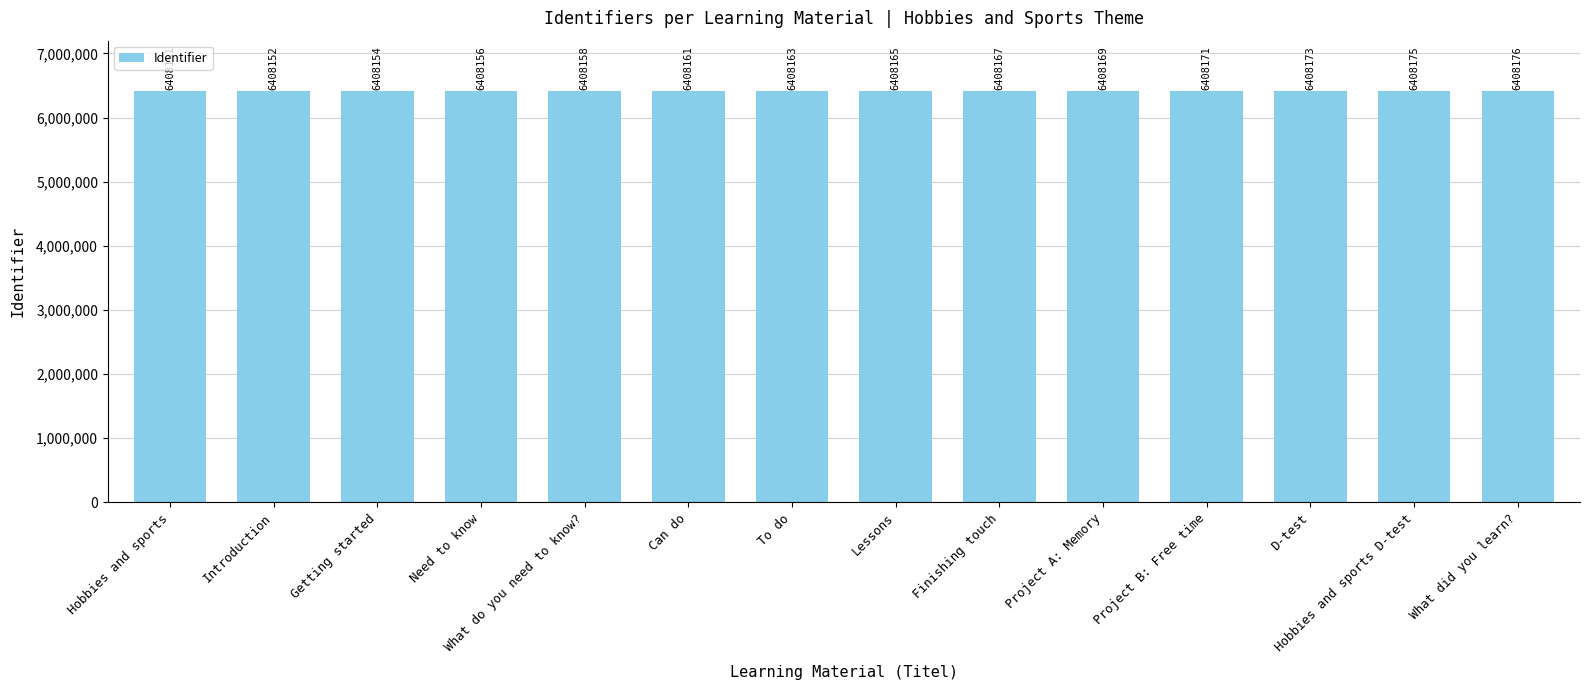

What is the difference between the values at Getting started and What did you learn??

22